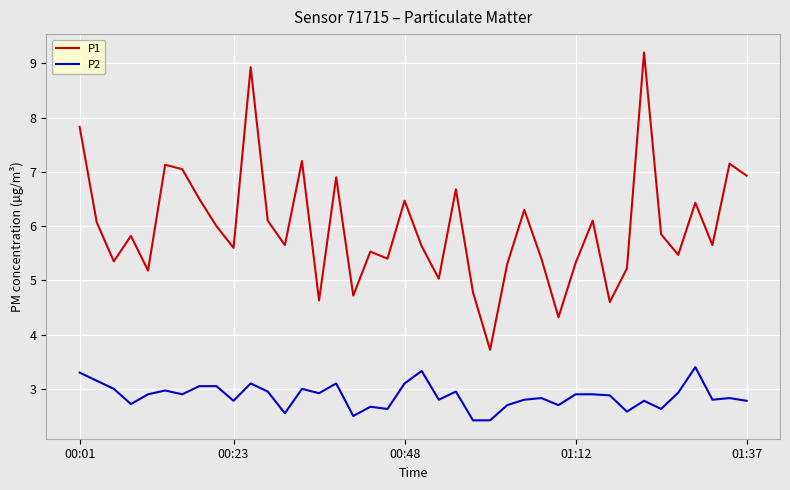

Which series has the largest range (max minus min)?

P1